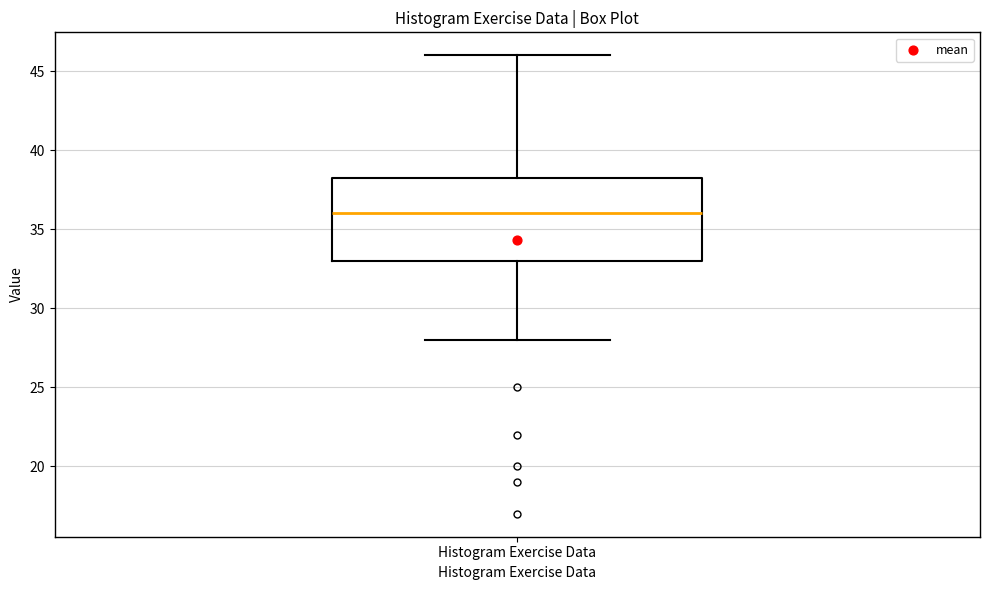

Transcribe this box plot: give where the median line is, the range the box spans, and where the two whiskers end, as read against the y-axis. The values are not printed on the chart, so give them approximately, as read against the axis.

median 36.0, box 33.0 to 38.5, whiskers 28.0 to 46.0